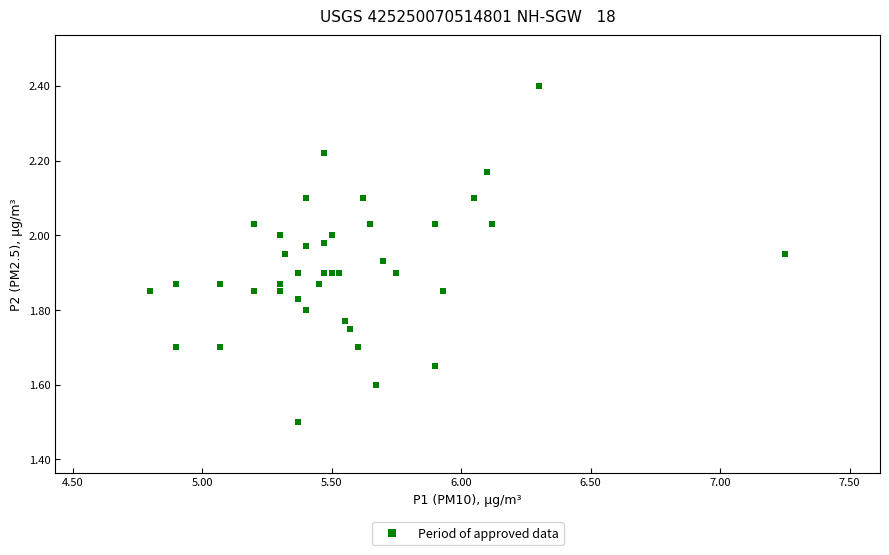

What Y value in the scatter plot is closest to 1?

1.5